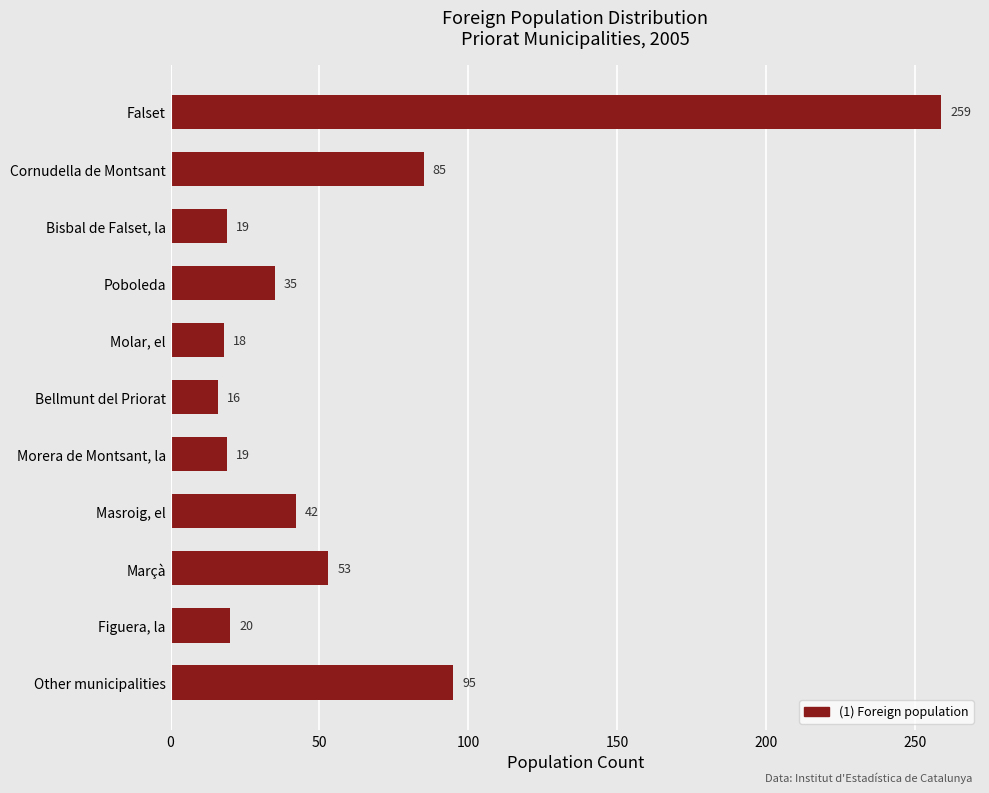

Reading bottom to top, what are all the values shown in this chart?

95	20	53	42	19	16	18	35	19	85	259